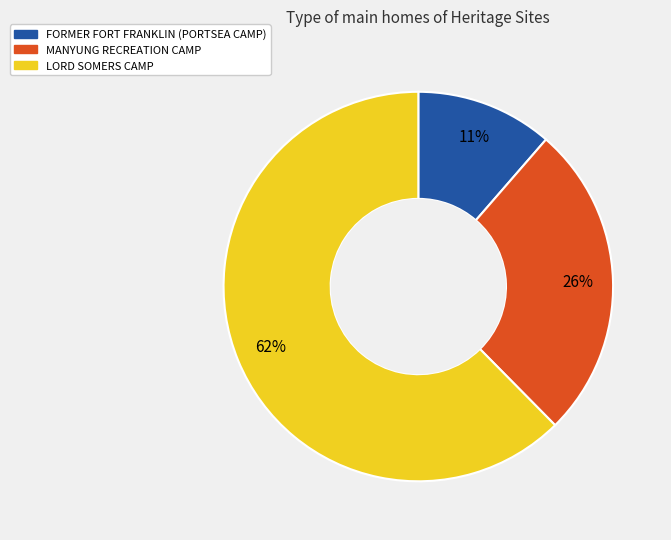

Is there a majority slice in this chart?

Yes